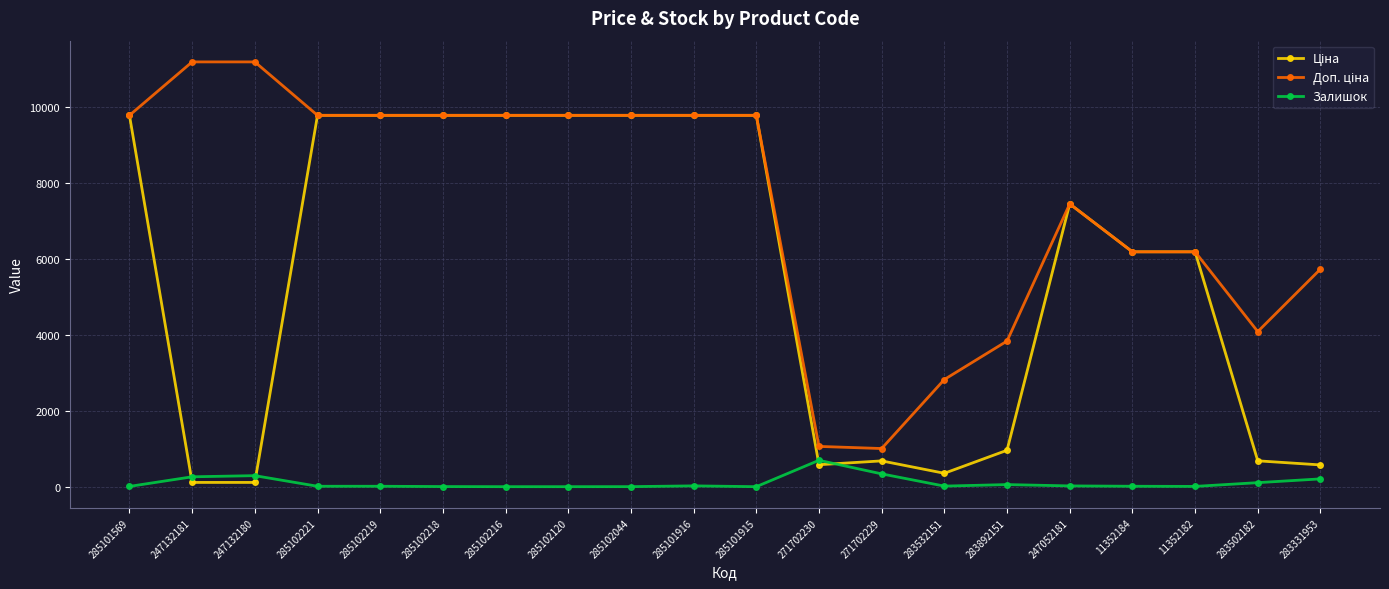

What is the greatest value displayed?

11182.0